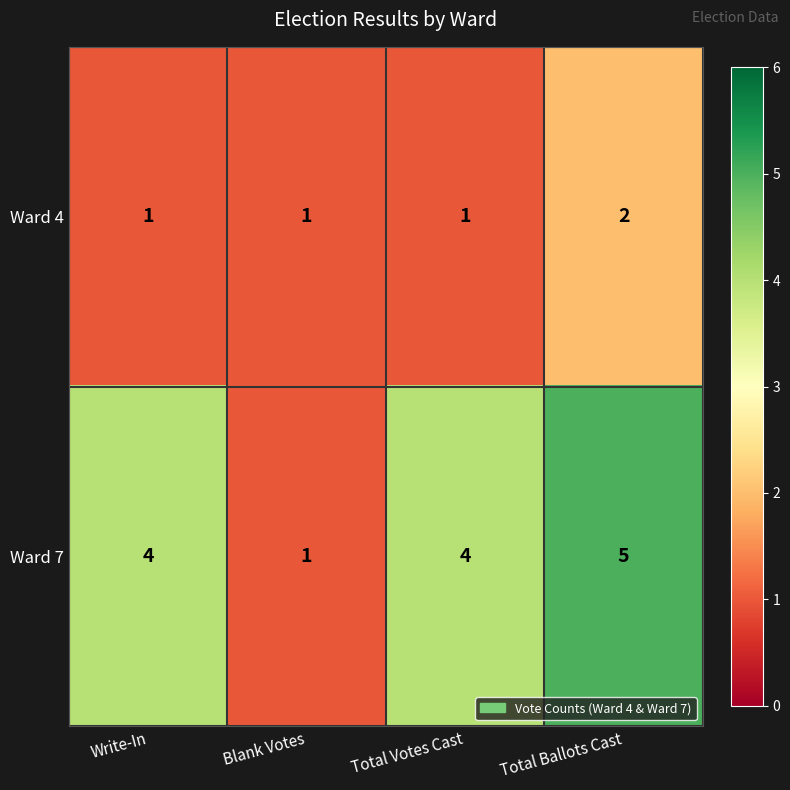

How many series are shown in this chart?

2